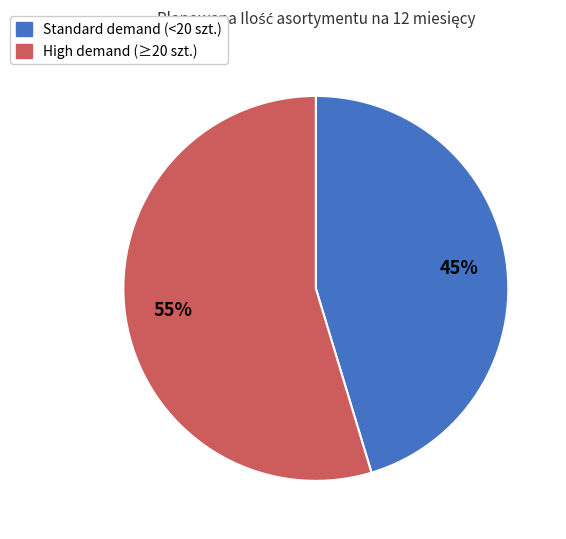

How many slices are in this pie chart?

2